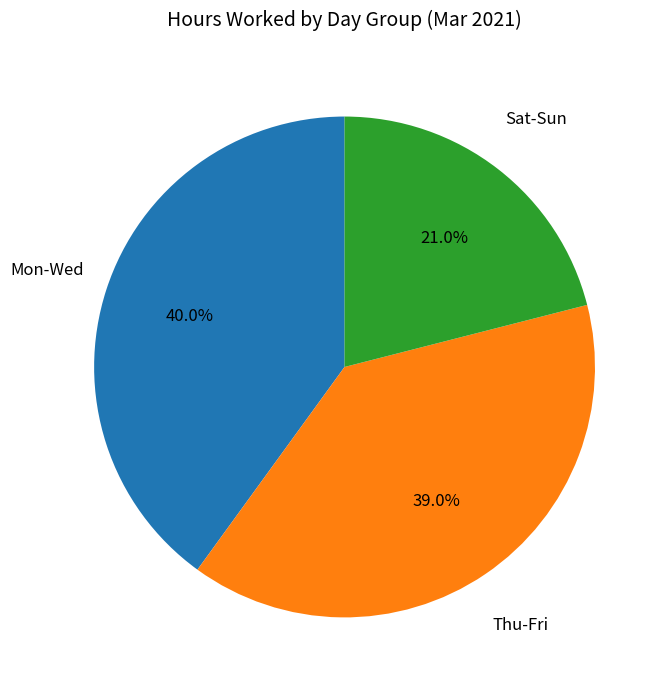

Does any single category account for the majority?

No